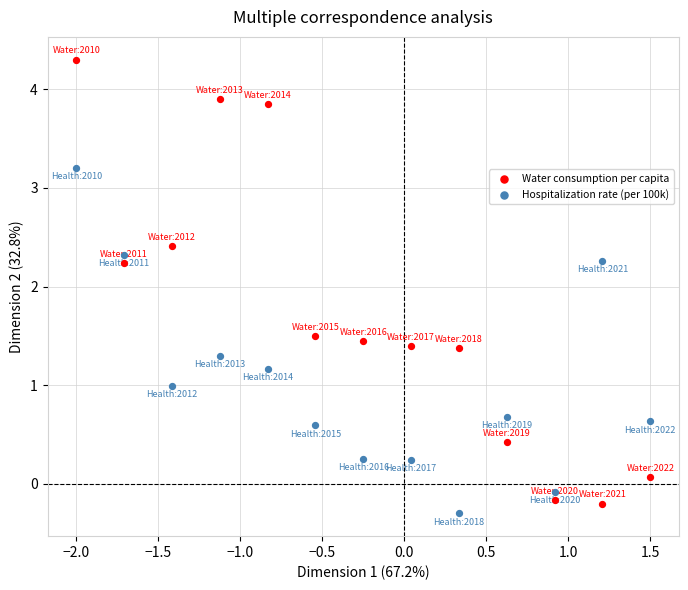

Across all data points, what is the range of Y values (max minus min)?

4.6